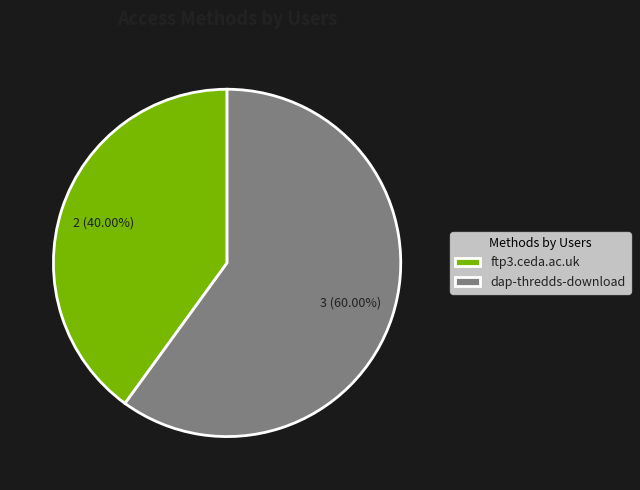

What percentage is the ftp3.ceda.ac.uk slice, to the nearest percent?

40%